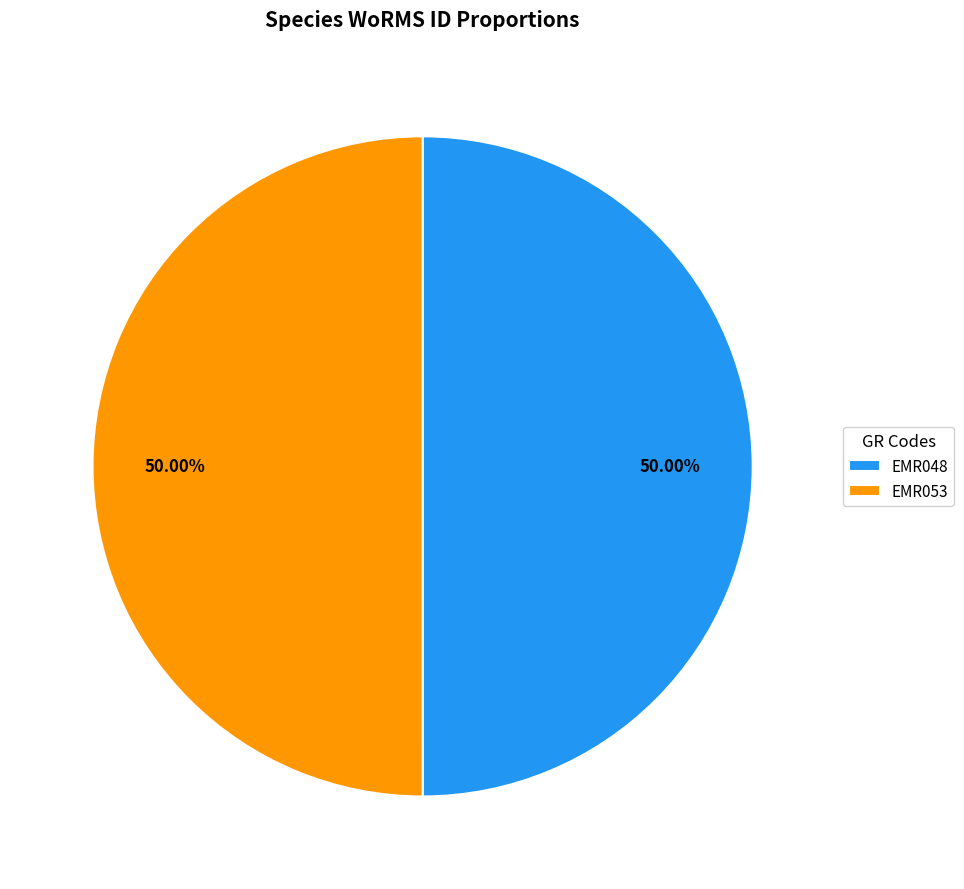

Combined, do EMR048 and EMR053 account for over 50%?

Yes